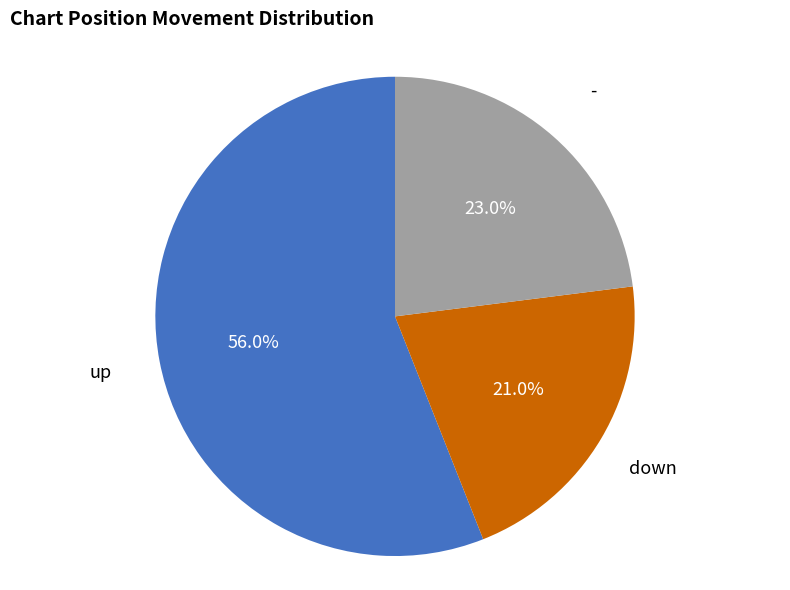

Does up represent more than half of the total?

Yes